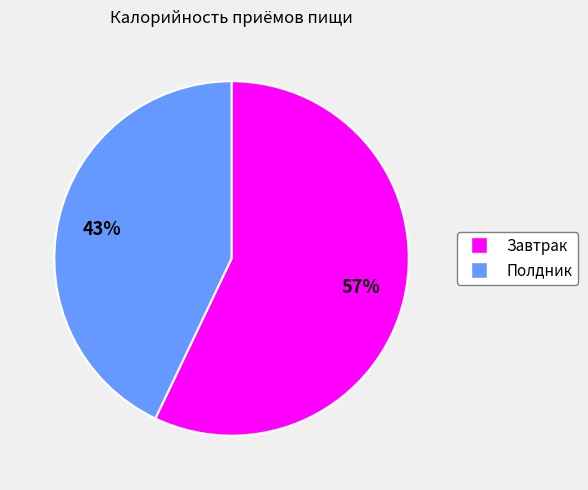

What is the ratio of the value at Завтрак to the value at Полдник?

1.3